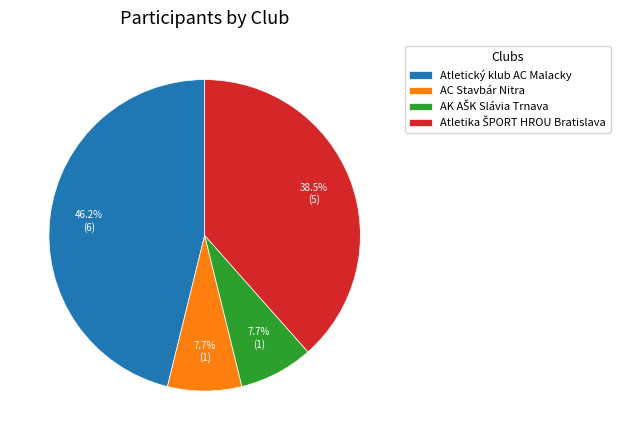

What portion of the pie excludes Atletický klub AC Malacky?

53.8%